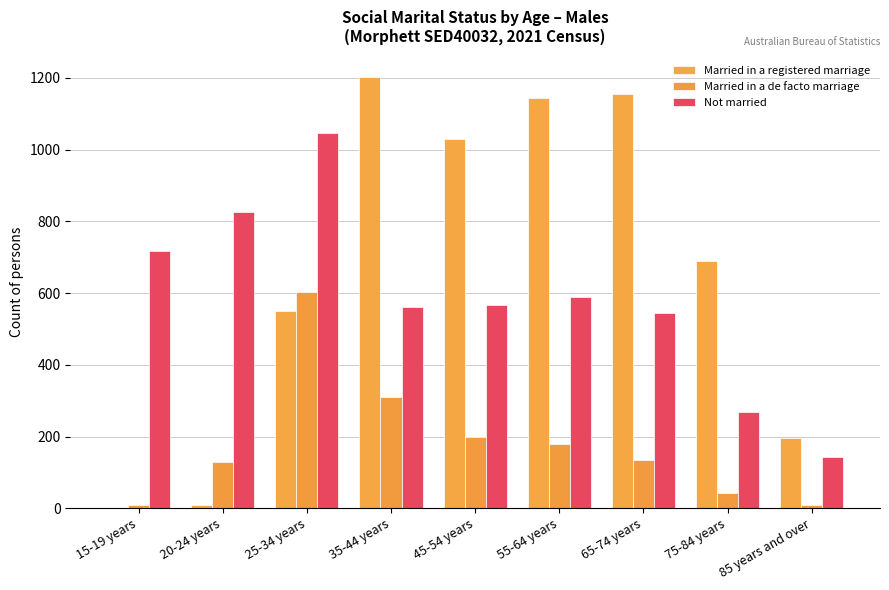

At which category is the sum across all series the highest?

25-34 years